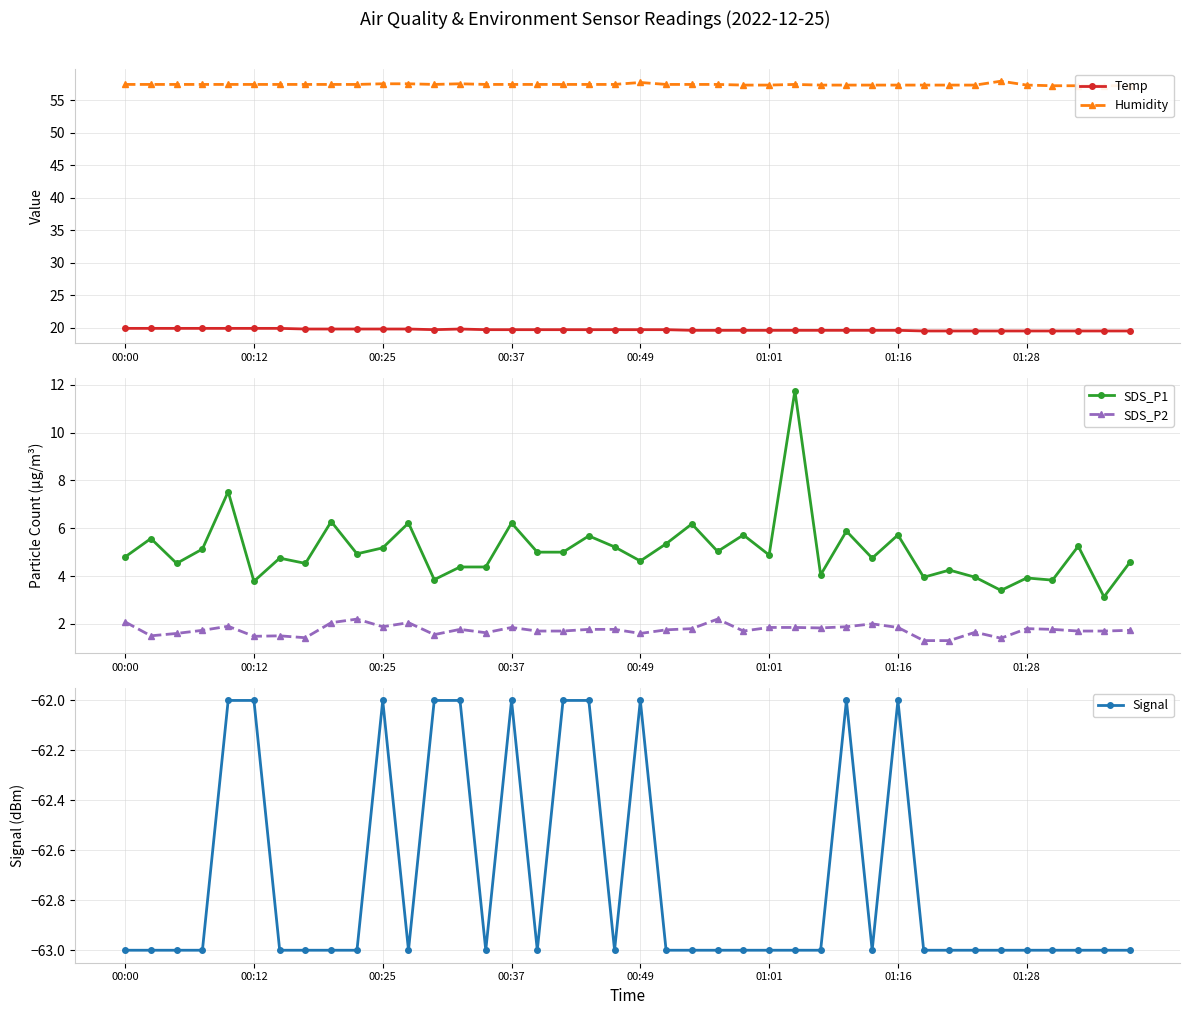

In Temp, how many points are lower than both neighbors (excluding endpoints)?

1